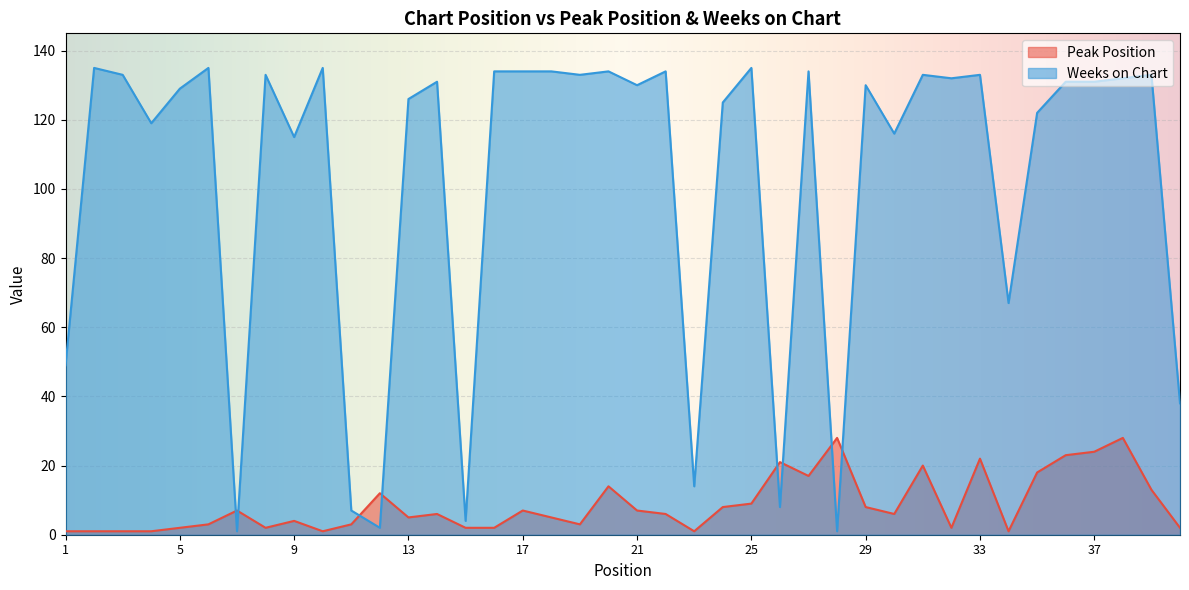

Is it true that Peak Position equals 21 at 26?

True